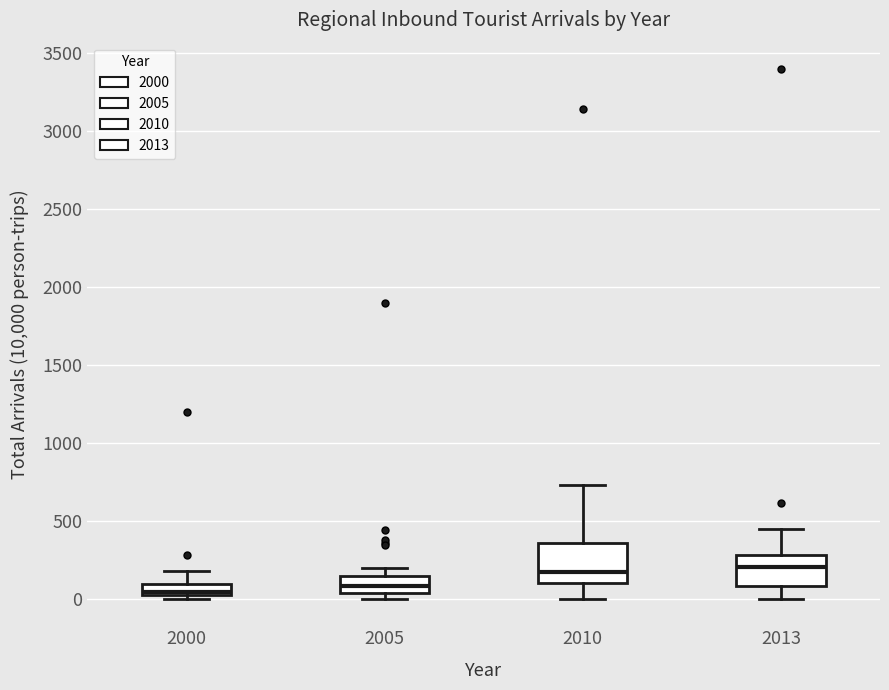

Which box is the tallest, from its lower edge to its upper edge?

2010